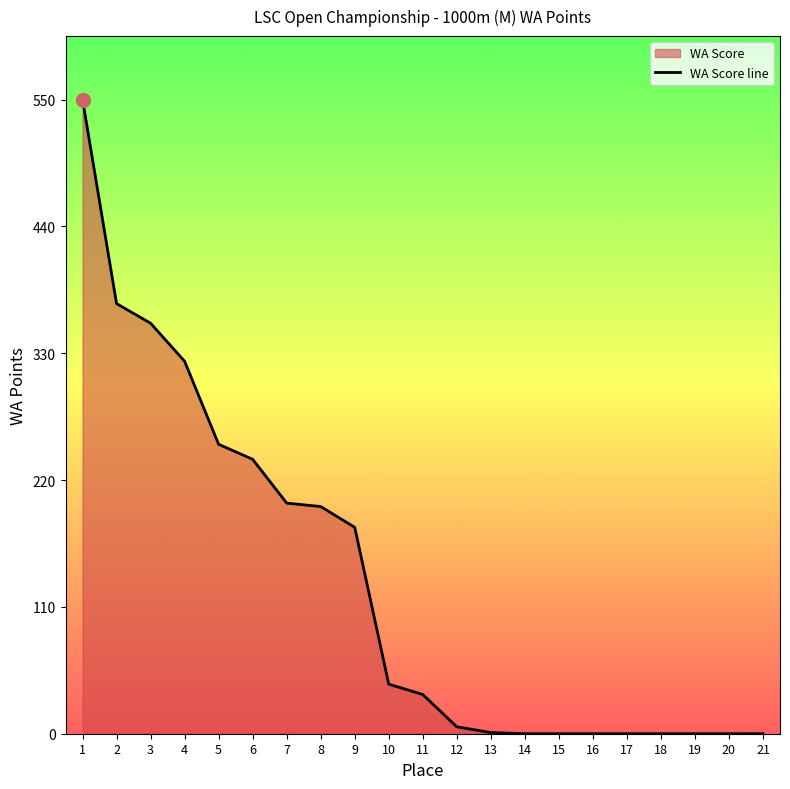

Rank the categories by value from lowest to highest.

14, 15, 16, 17, 18, 19, 20, 21, 13, 12, 11, 10, 9, 8, 7, 6, 5, 4, 3, 2, 1